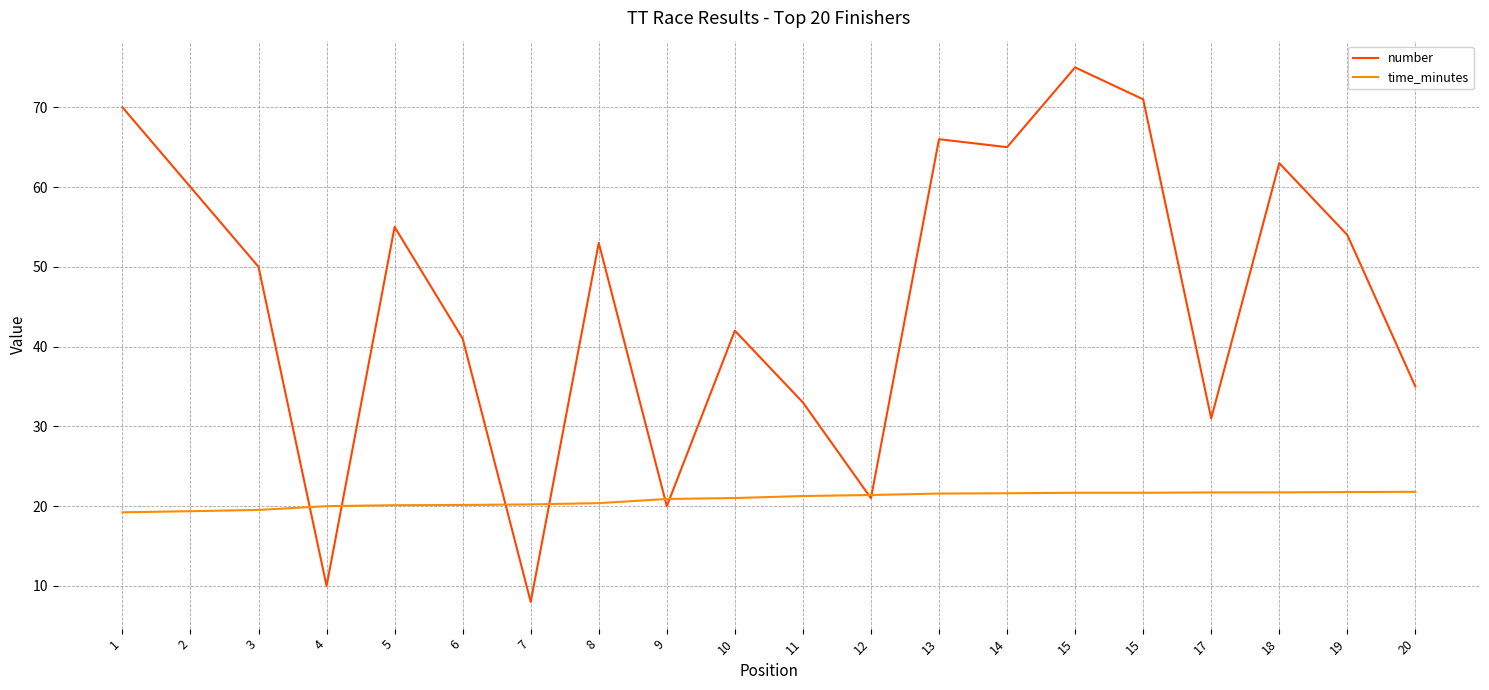

How many distinct data groups are displayed?

2